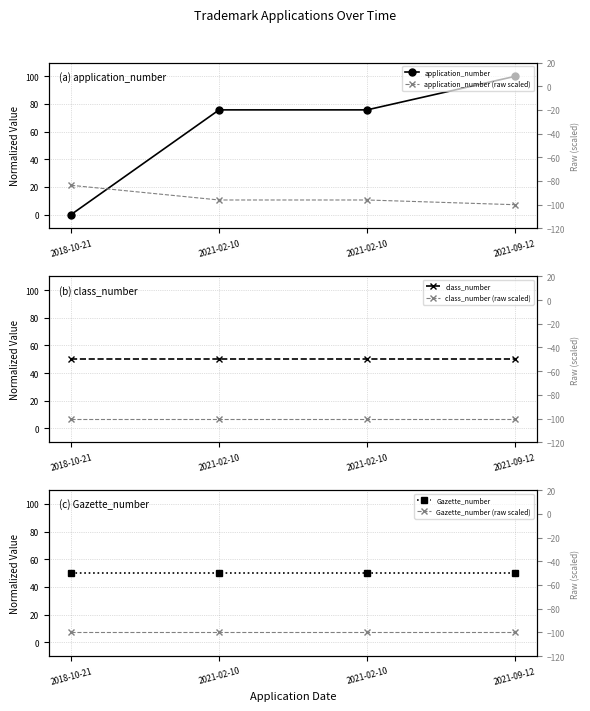

True or false: class_number and application_number (raw scaled) intersect in this chart.

False